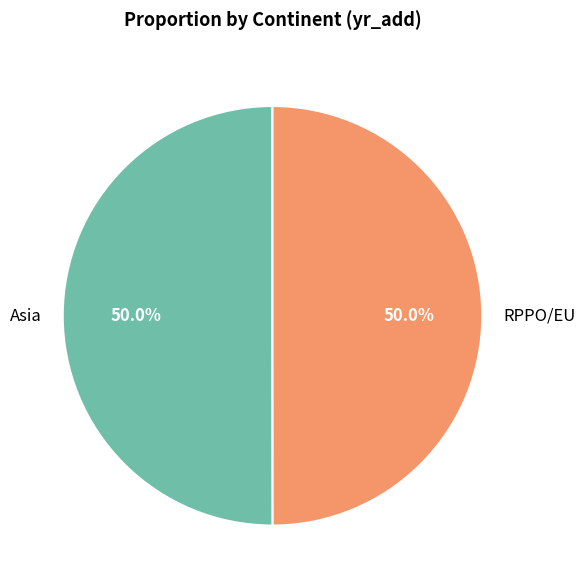

How many slices are in this pie chart?

2